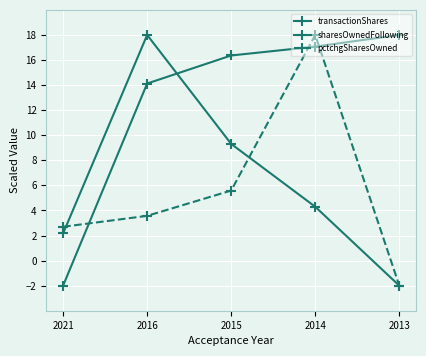

How many lines are shown in the chart?

3